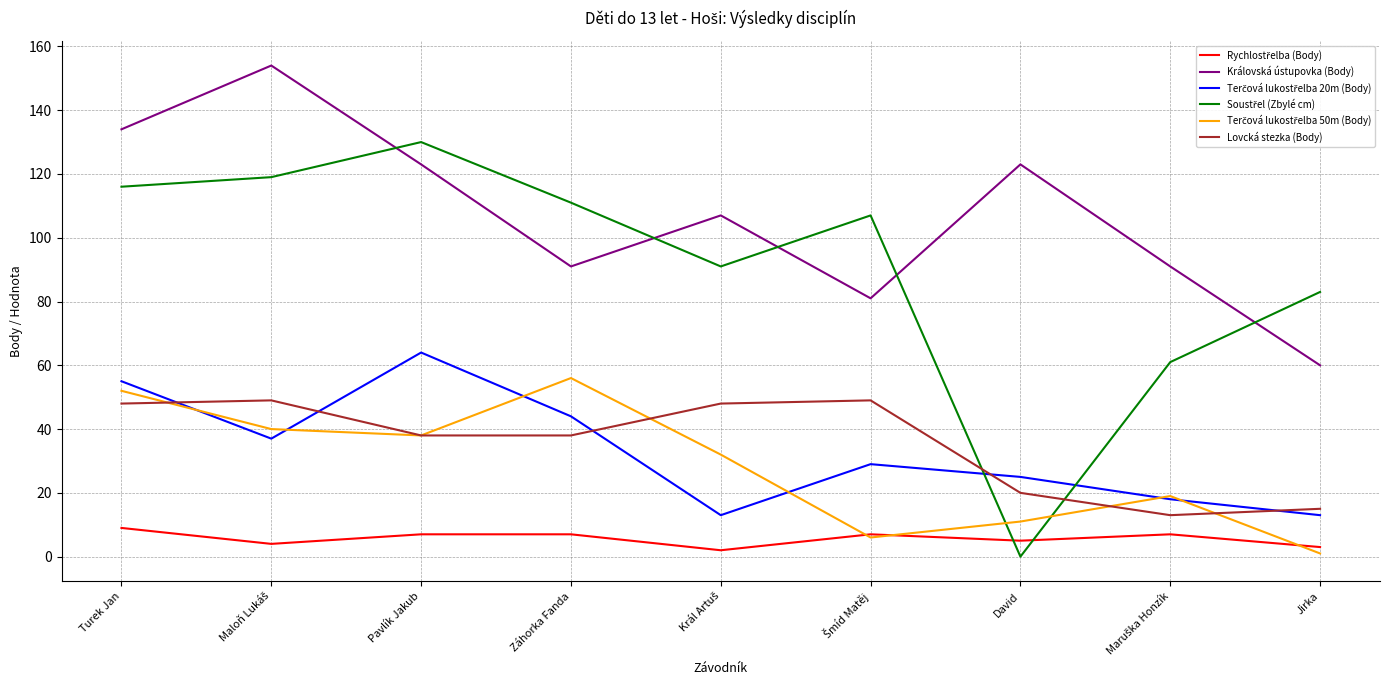

Is it true that Královská ústupovka (Body) equals 215 at Turek Jan?

False